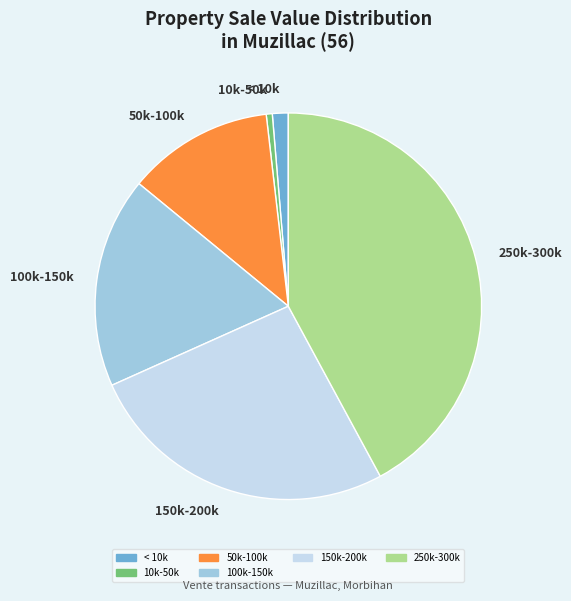

How many slices are in this pie chart?

6